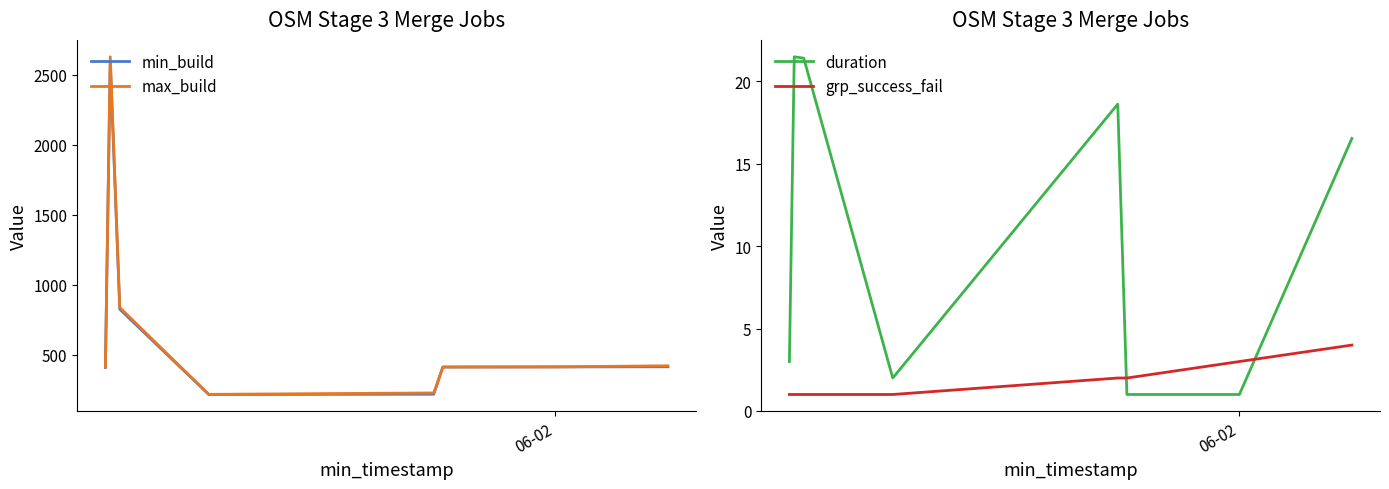

True or false: grp_success_fail and max_build cross at least once.

False